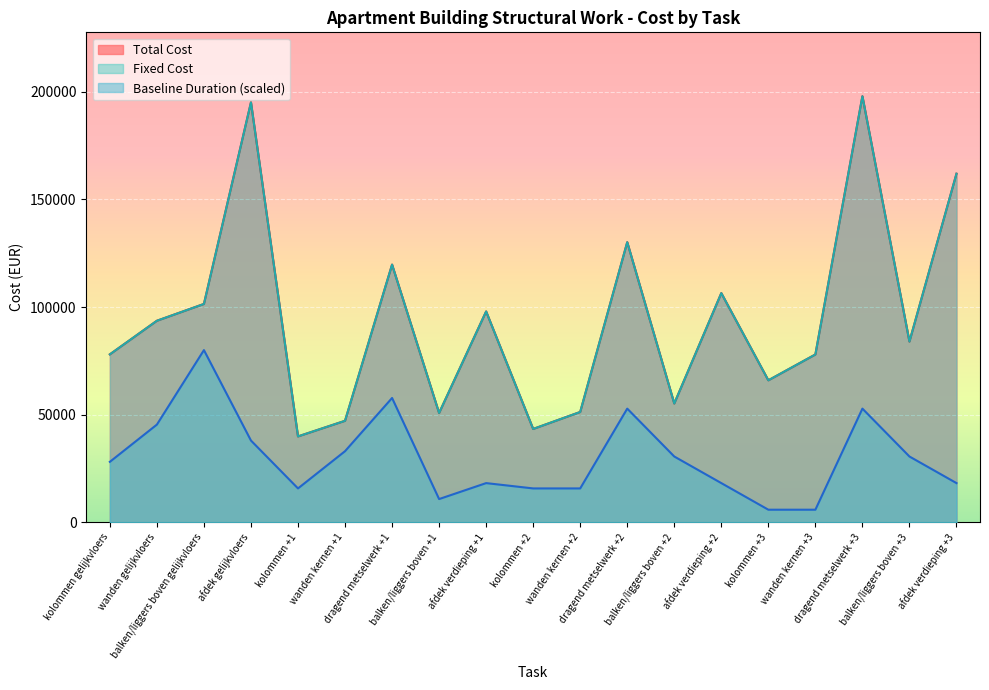

What is the spread (max minus min) of values at kolommen +1?

24152.1